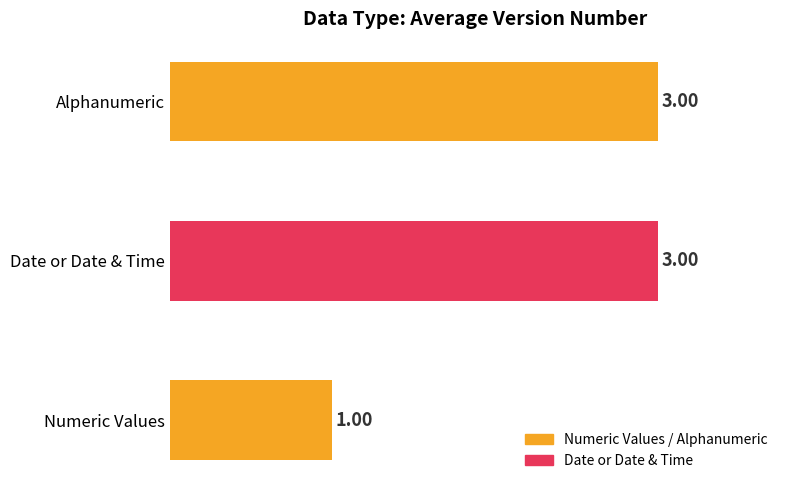

What is the sum of the values at Numeric Values and Alphanumeric?

4